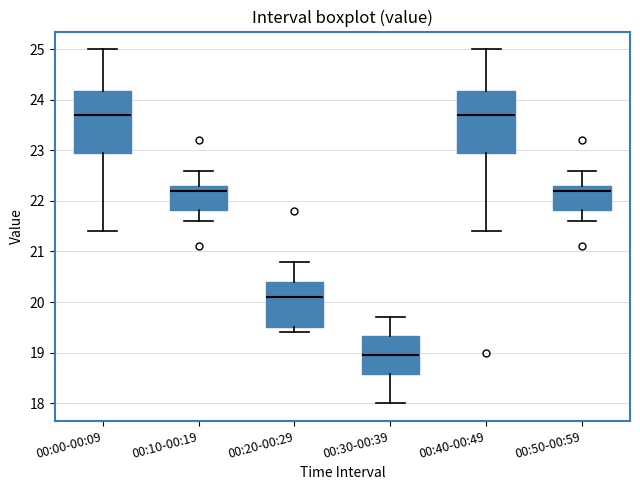

Where does the median line of the box for 00:30-00:39 sit on the y-axis? The values are not printed on the chart, so give them approximately, as read against the axis.

19.0